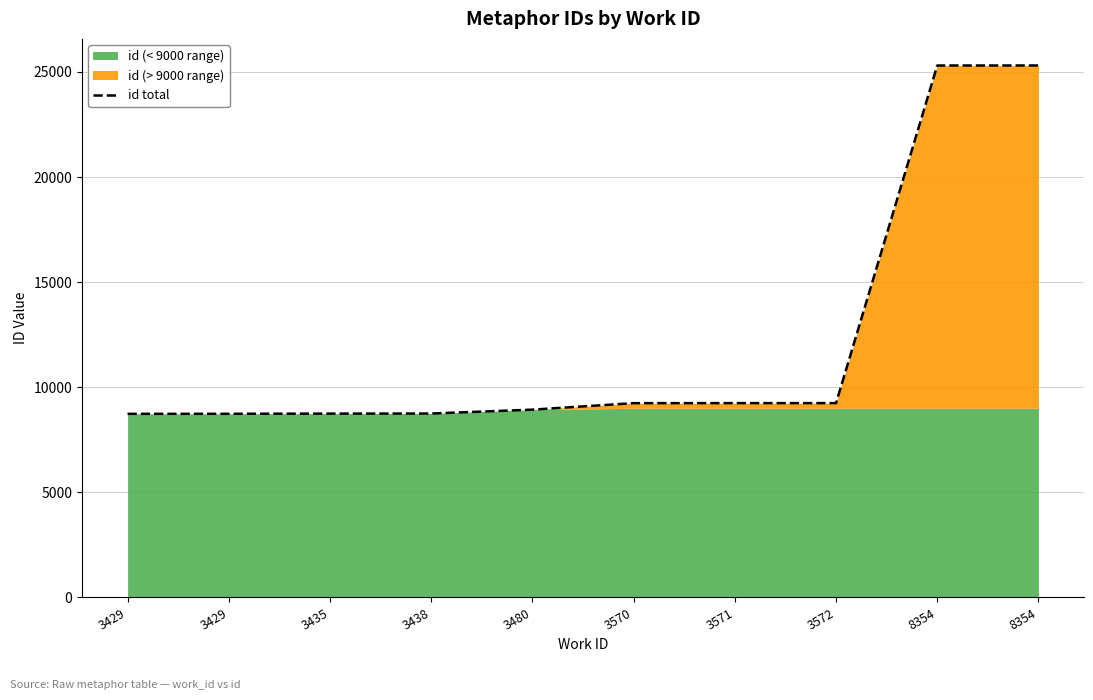

What is the approximate value at 3429, to the nearest 10?

8740